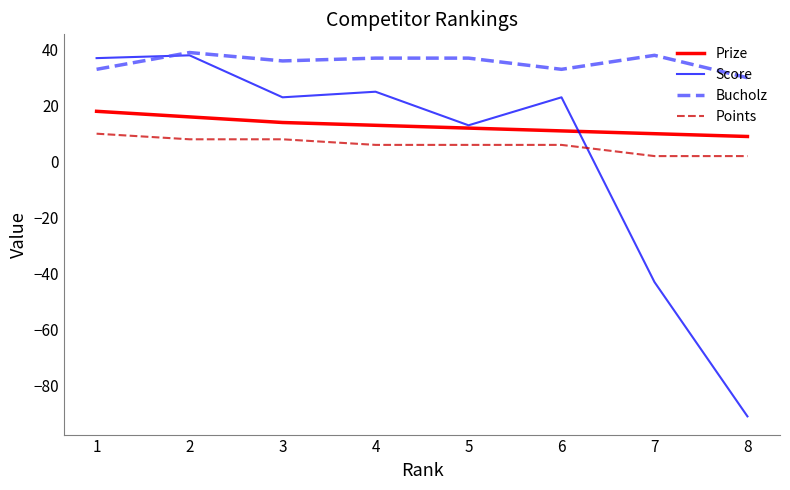

True or false: Score and Points cross at least once.

True